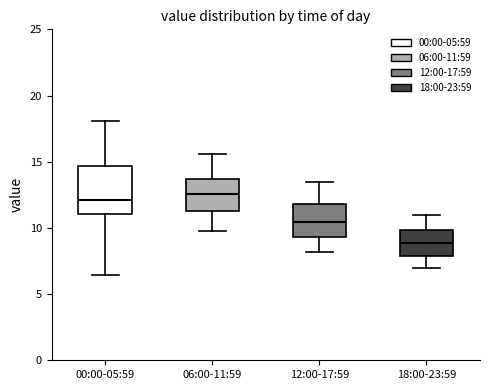

Reading left to right, read every box against the y-axis: the position of its median line, the range the box covers, and the ends of its whiskers. The values are not printed on the chart, so give them approximately, as read against the axis.

00:00-05:59: median 12.0, box 11.0 to 14.5, whiskers 6.5 to 18.0
06:00-11:59: median 12.5, box 11.5 to 13.5, whiskers 10.0 to 15.5
12:00-17:59: median 10.5, box 9.5 to 12.0, whiskers 8.0 to 13.5
18:00-23:59: median 9.0, box 8.0 to 10.0, whiskers 7.0 to 11.0